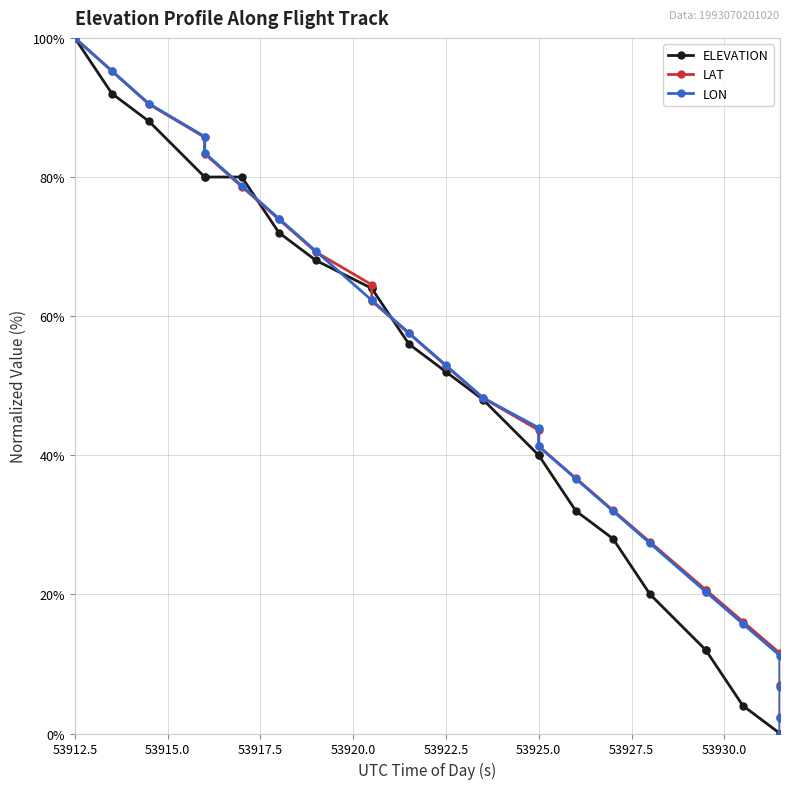

True or false: LAT has more than 1 interior local peaks.

False